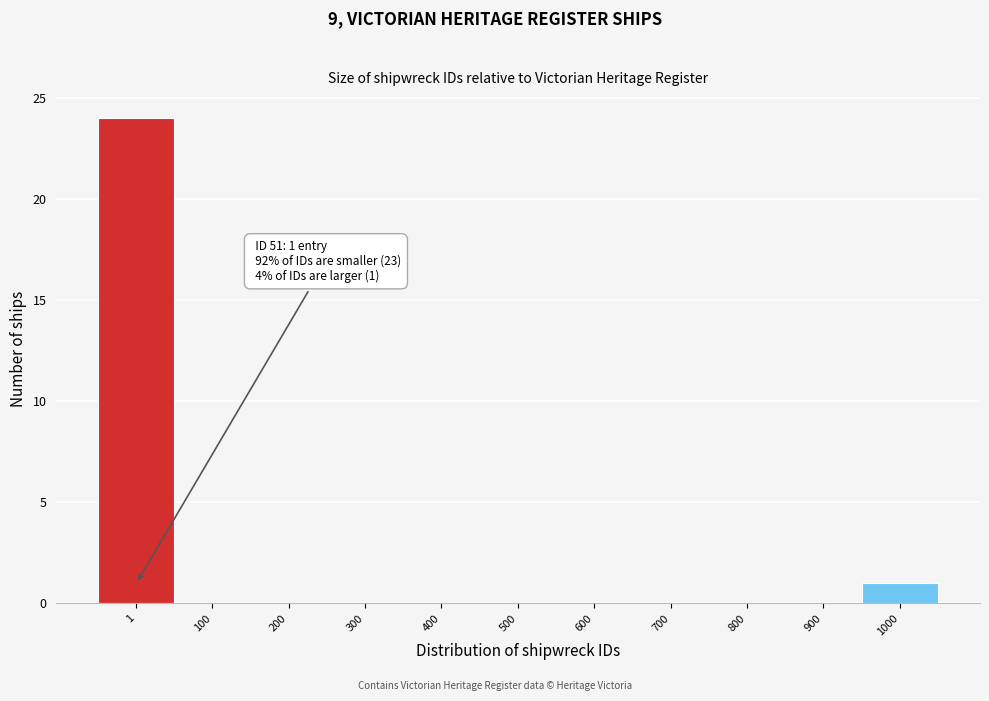

Reading left to right, list all the values displayed in this chart.

1=24	100=0	200=0	300=0	400=0	500=0	600=0	700=0	800=0	900=0	1000=1